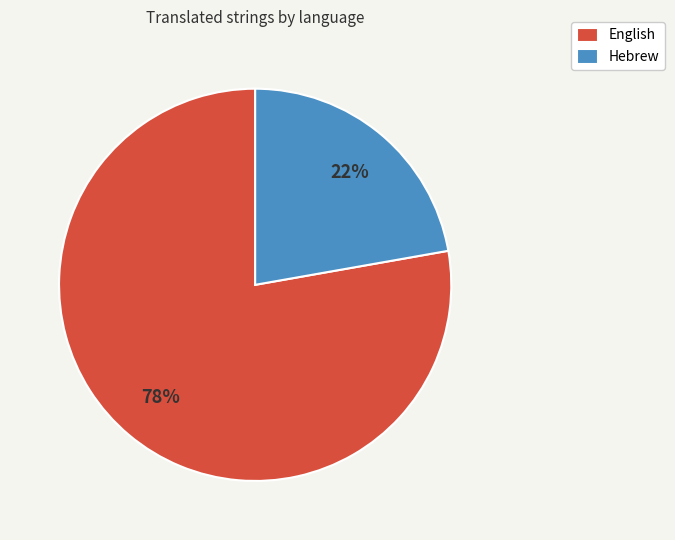

Count the number of slices in the pie.

2